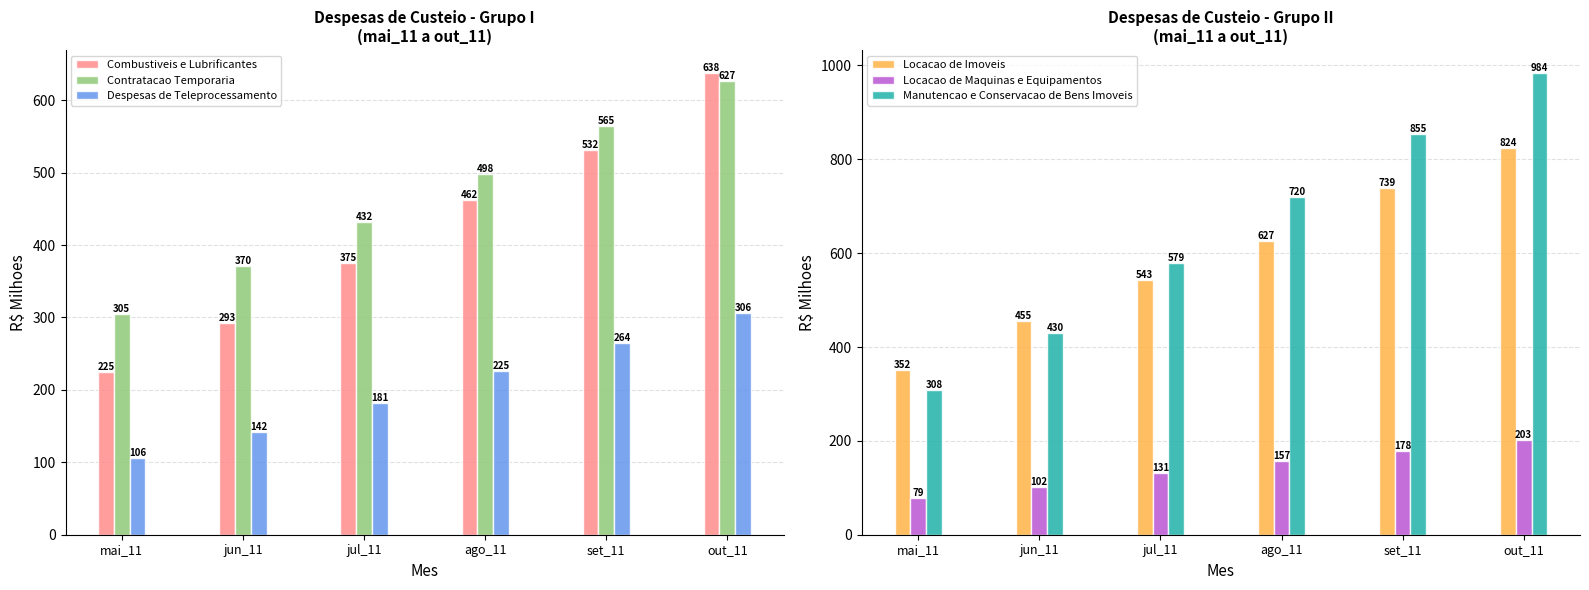

Read the Manutencao e Conservacao de Bens Imoveis value at mai_11.

307.6